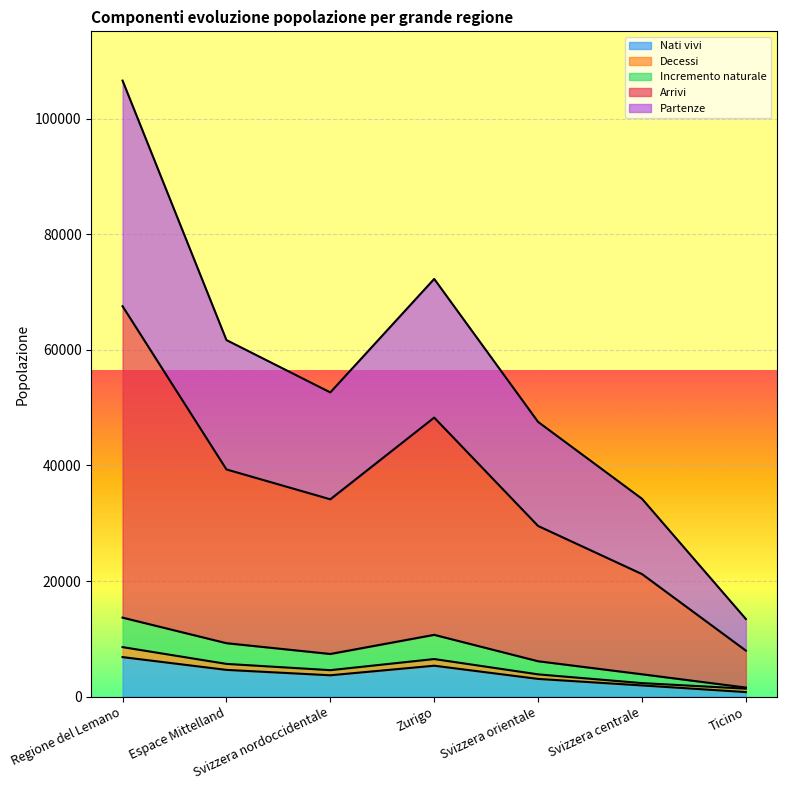

At which category is the sum across all series the highest?

Regione del Lemano